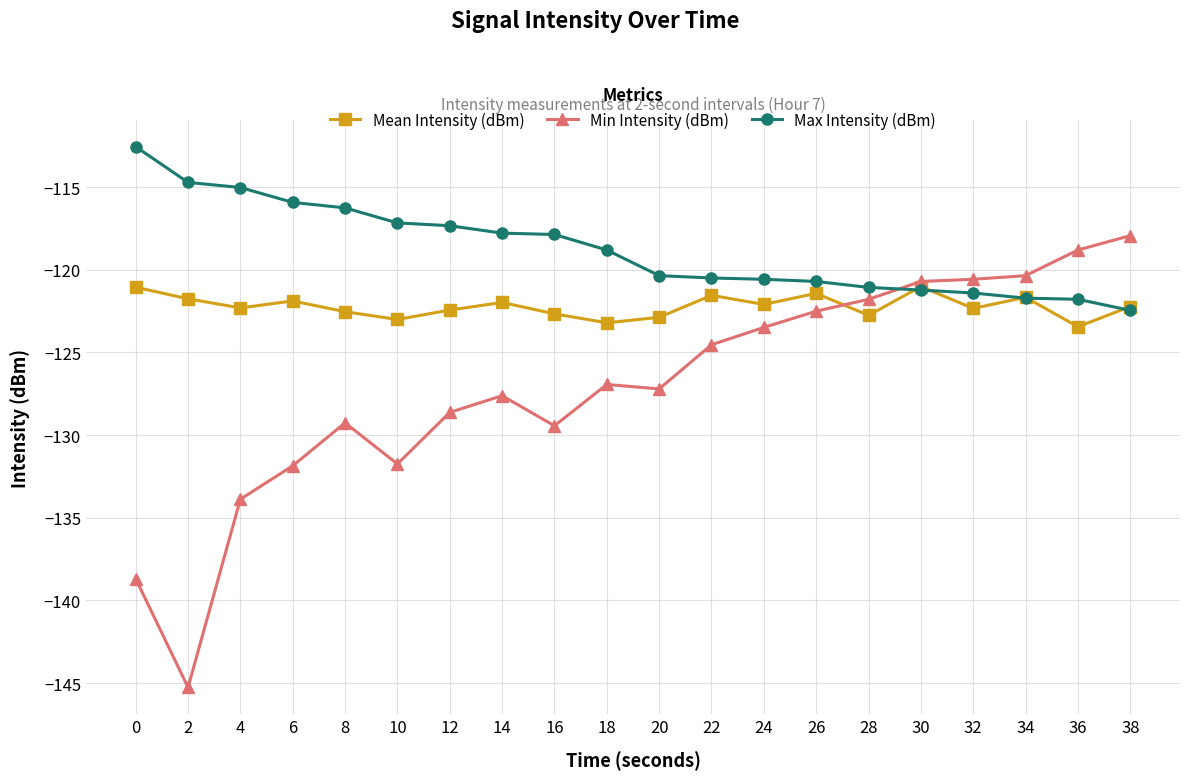

What is the maximum value for Mean Intensity (dBm)?

-121.0